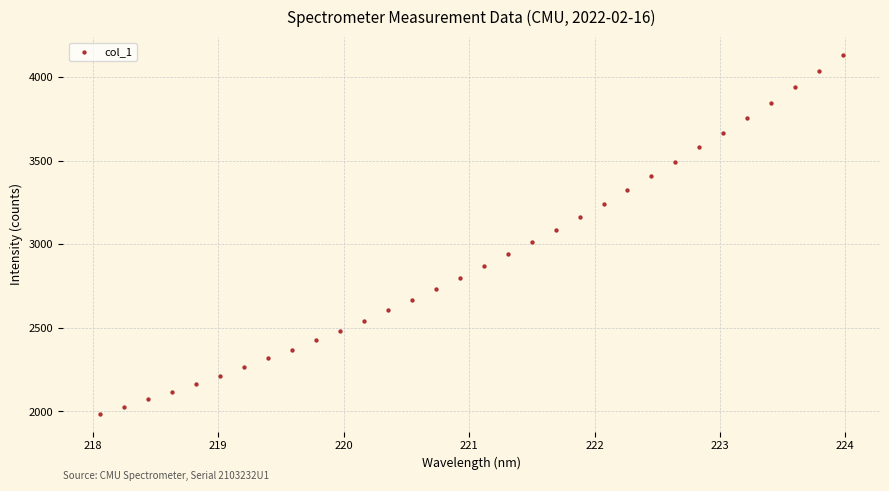

What is the range of X values (max minus min)?

5.9